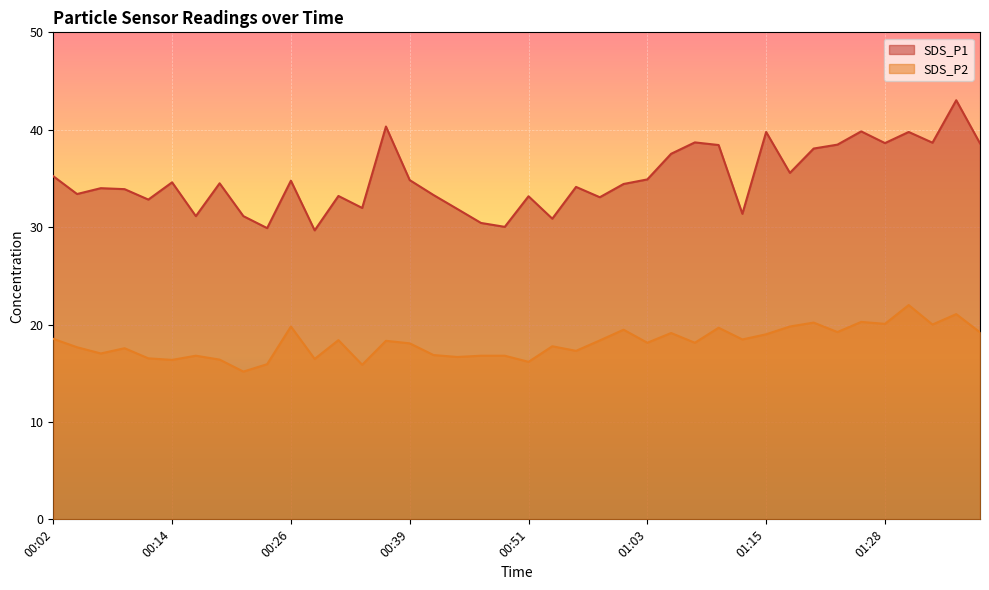

How many values in the SDS_P2 series exceed 18?

22